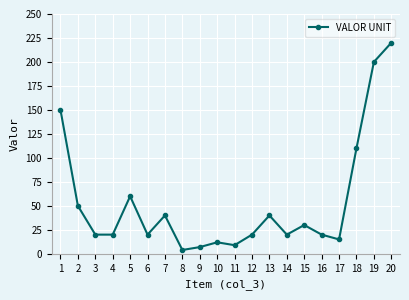

Where is the first local maximum?

5